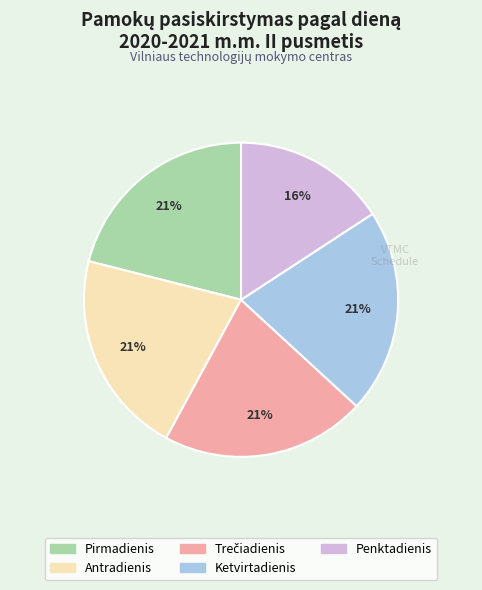

True or false: Penktadienis accounts for 16% of the total.

True